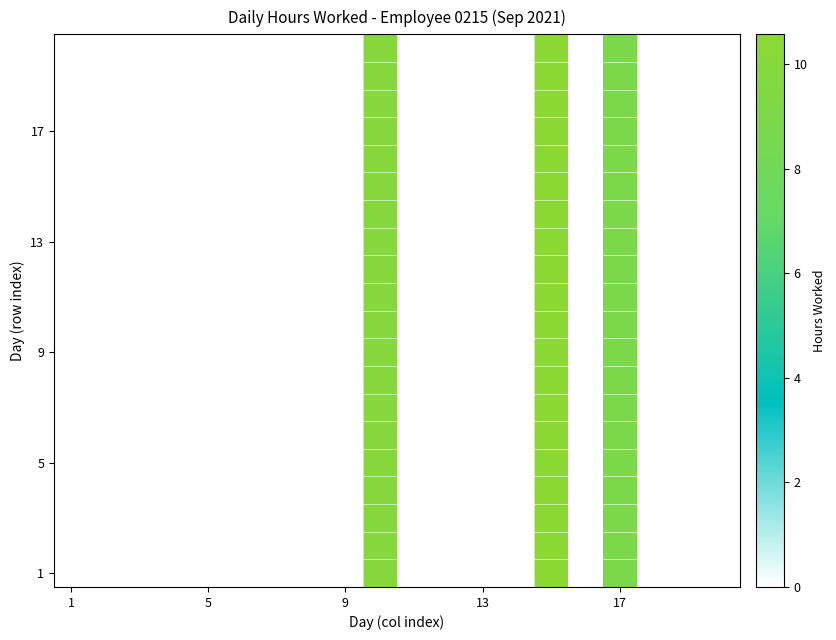

Which series has the widest spread of values?

1